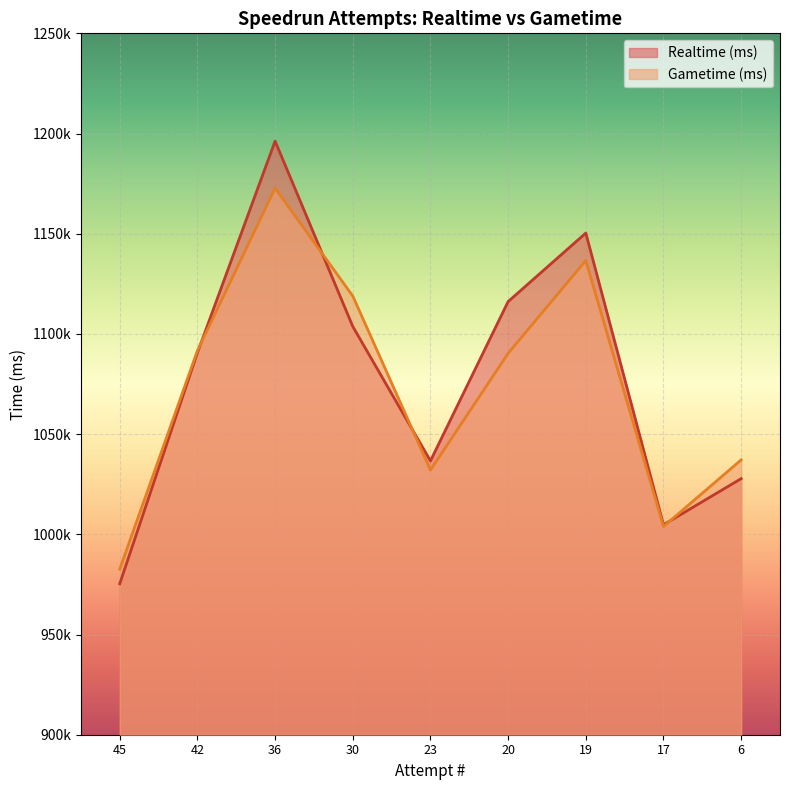

What is the difference between the highest and lowest values at 42?

1038